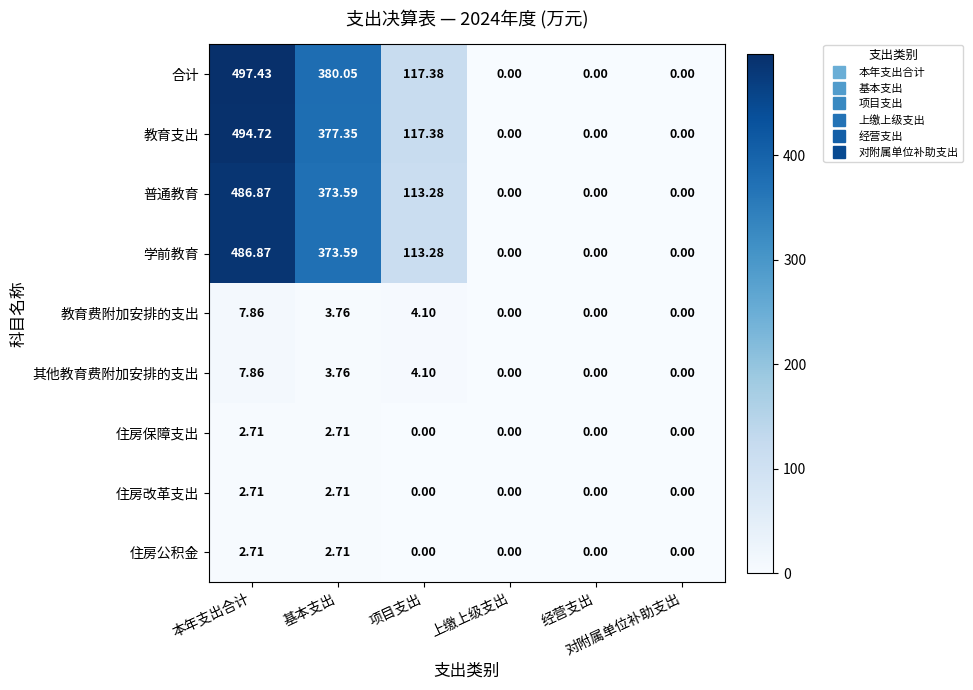

Which series has the largest total across all categories?

合计